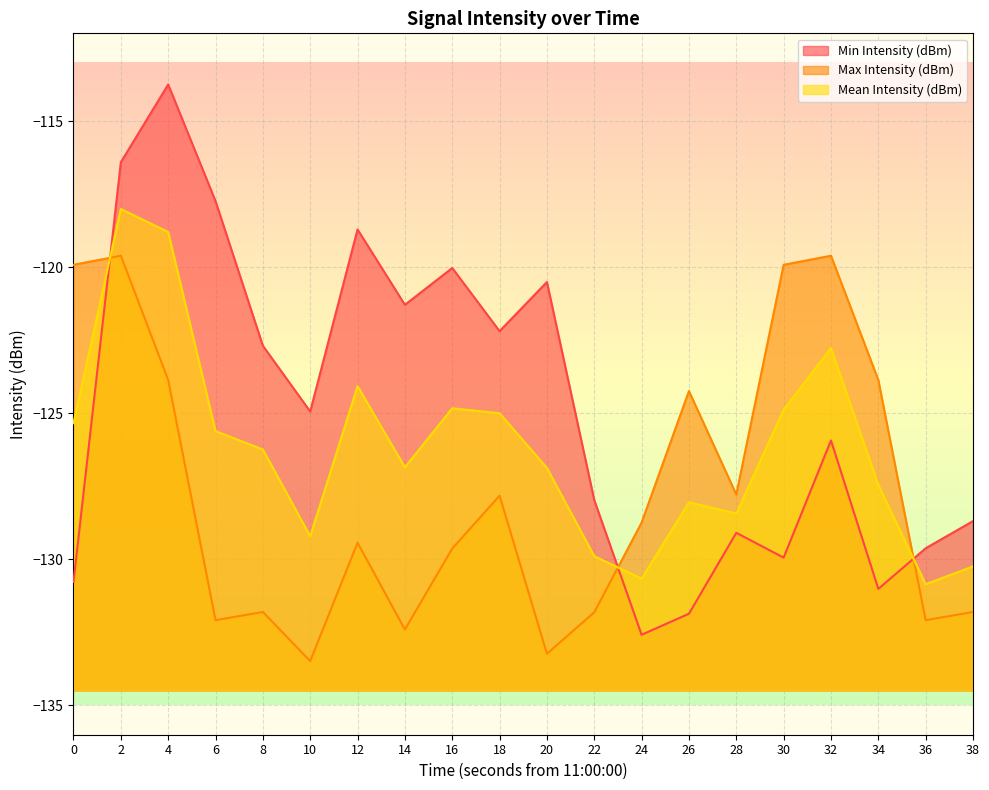

The value of Max Intensity (dBm) at 22 is -131.8. True or false?

True